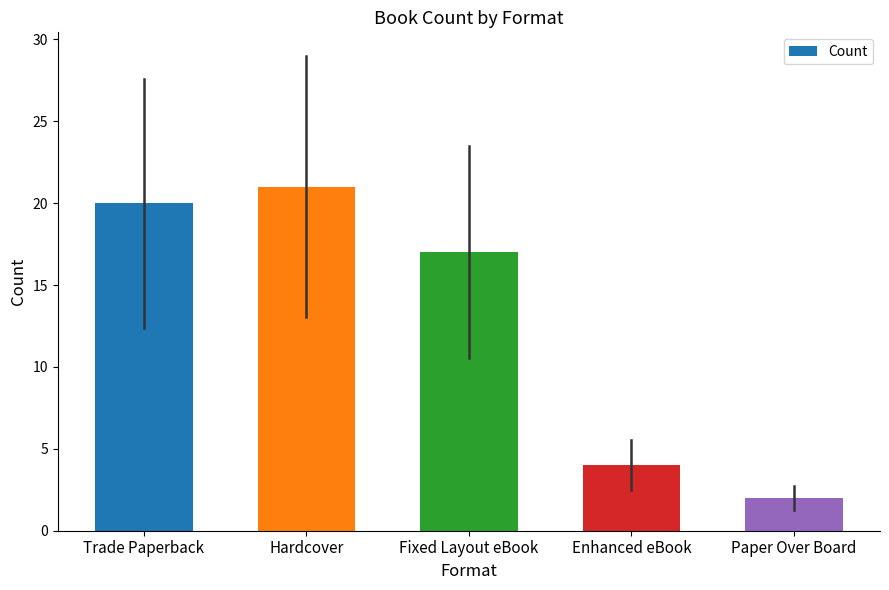

Reading right to left, extract all data points from this chart.

Paper Over Board=2	Enhanced eBook=4	Fixed Layout eBook=17	Hardcover=21	Trade Paperback=20